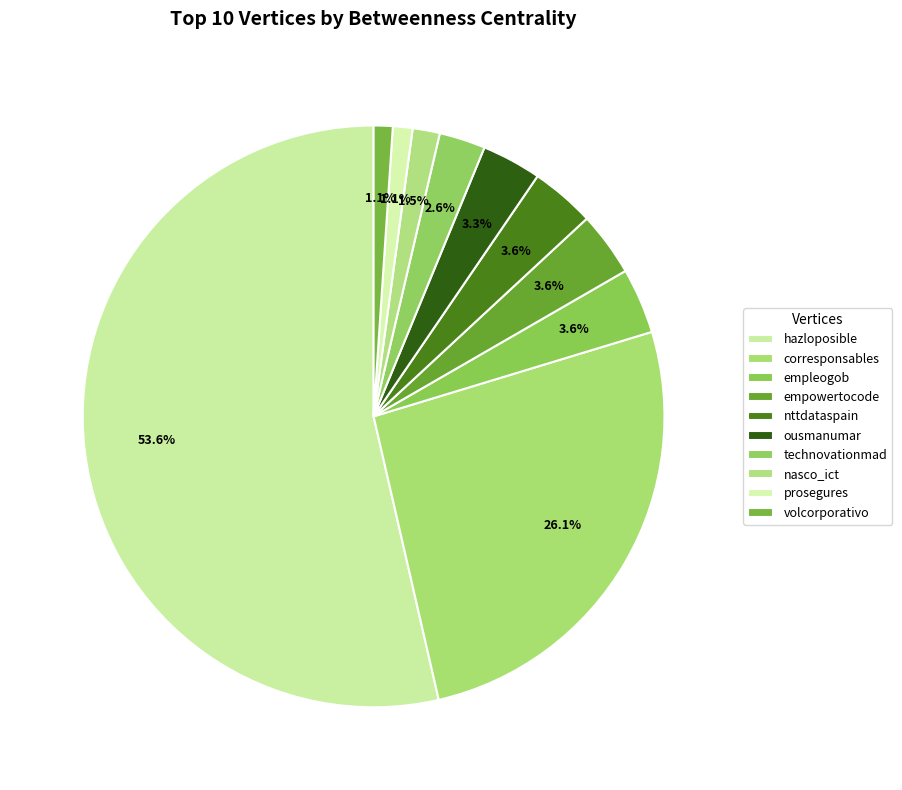

Is nttdataspain the majority of the pie?

No